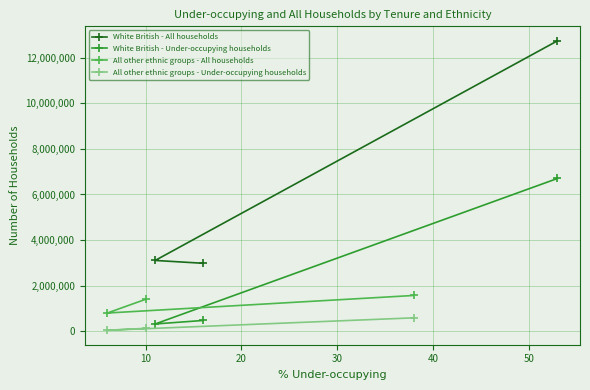

What is the lowest value of the All other ethnic groups - All households series?

804976